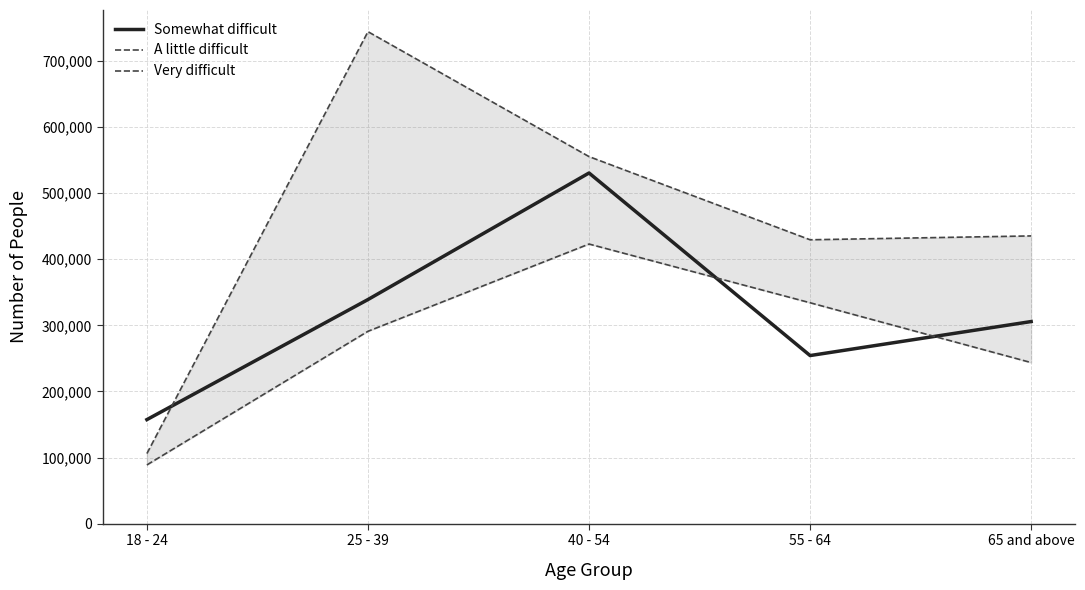

At how many categories does at least one series exceed 727469?

1